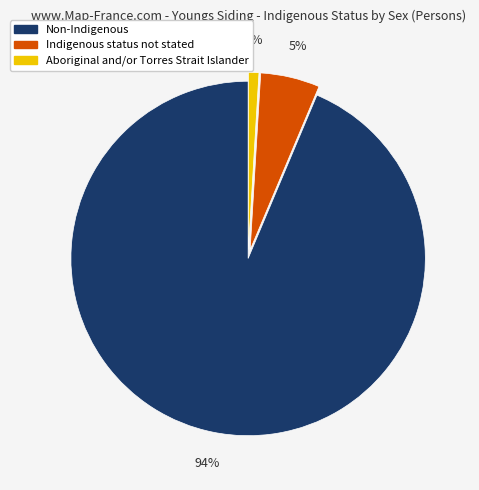

Count the number of slices in the pie.

3